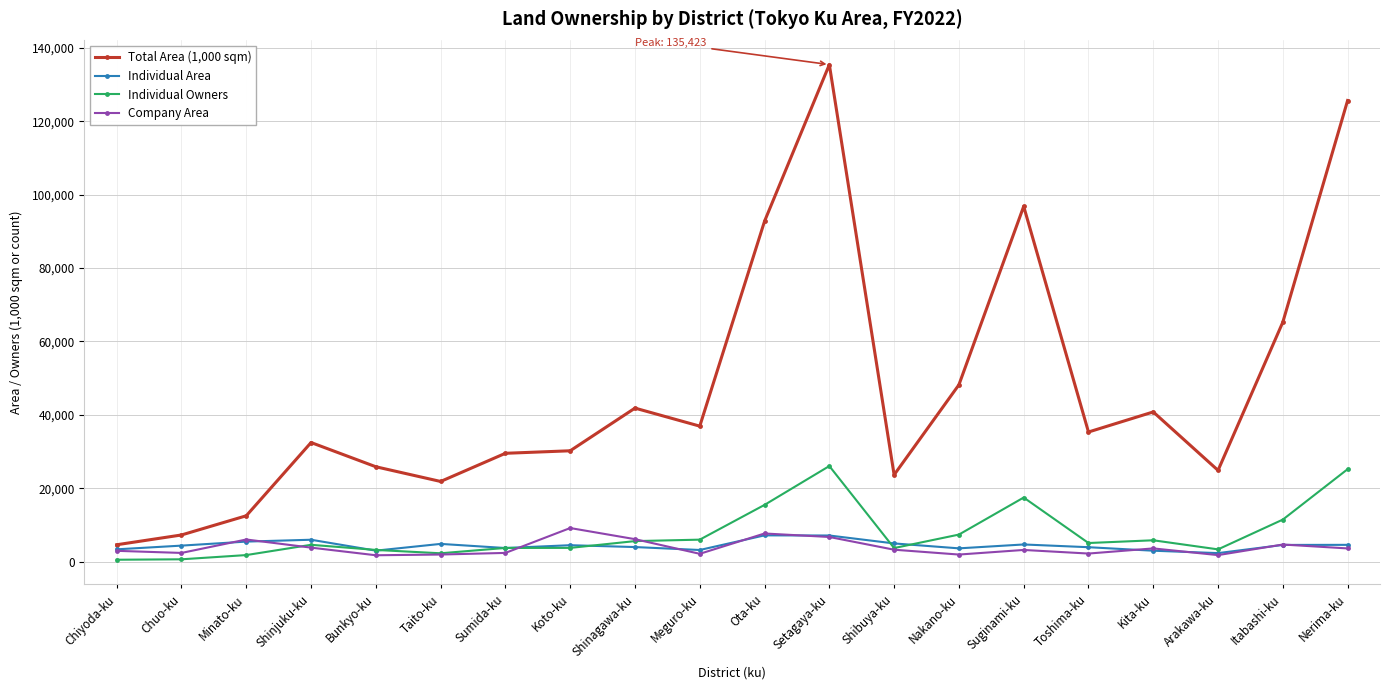

True or false: Total Area (1,000 sqm) has a value of 4625 at Chiyoda-ku.

True